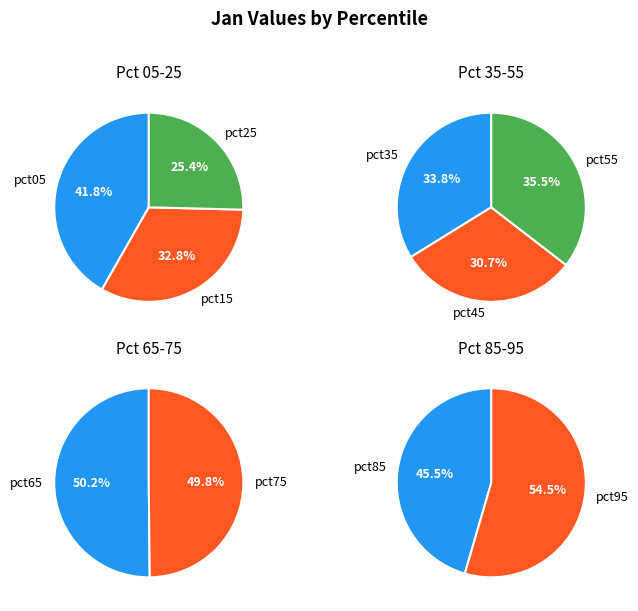

Do pct85 and pct35 together represent more than half of the pie?

No